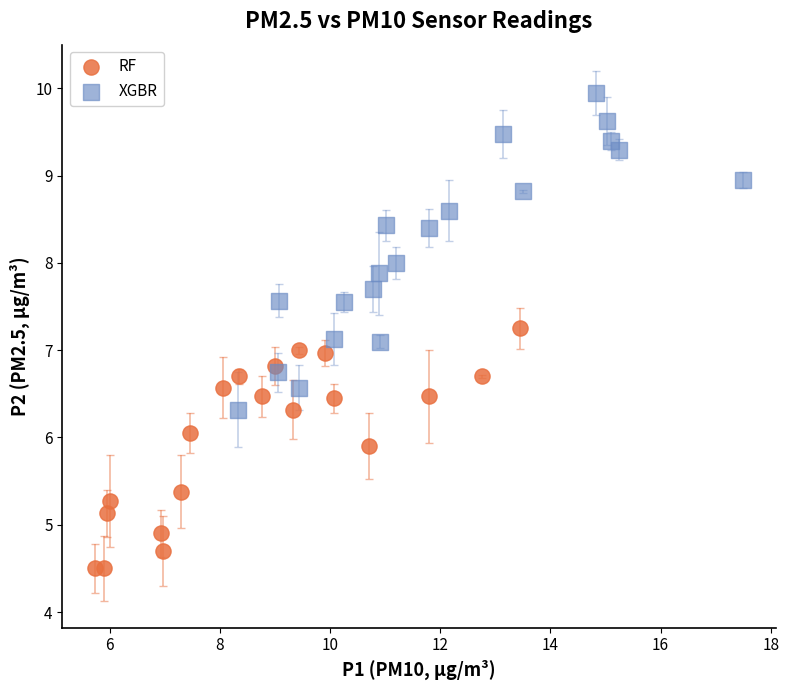

Which series has the largest Y range (max minus min)?

XGBR